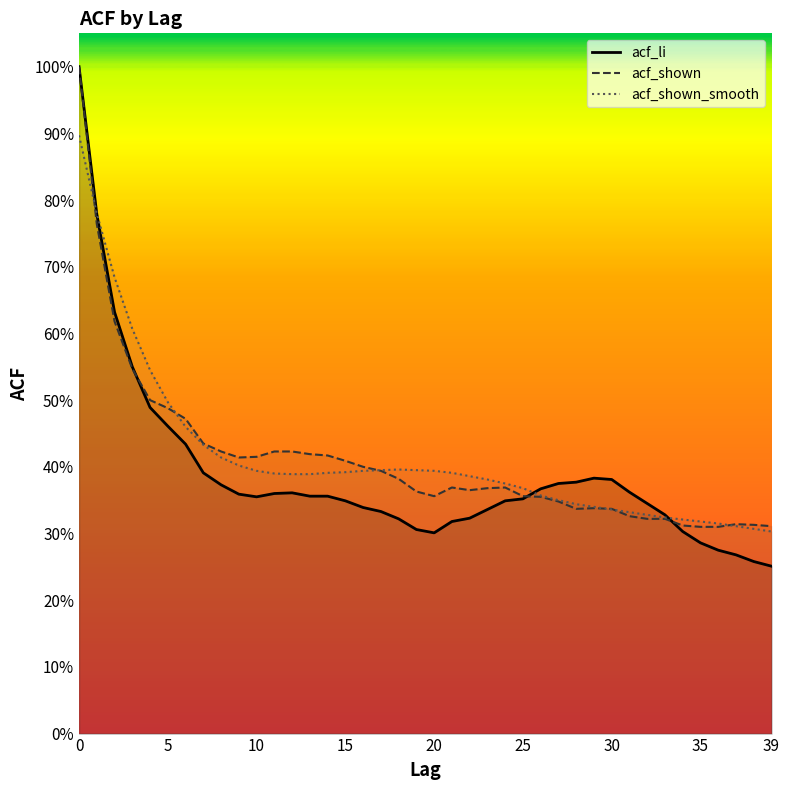

How many intersections are there between acf_li and acf_shown?

3